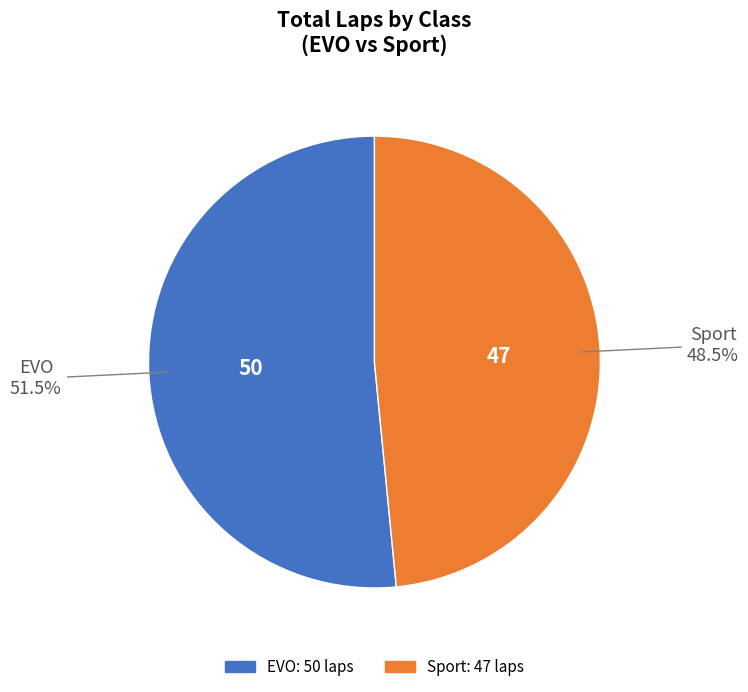

What percentage is NOT represented by Sport?

51.5%